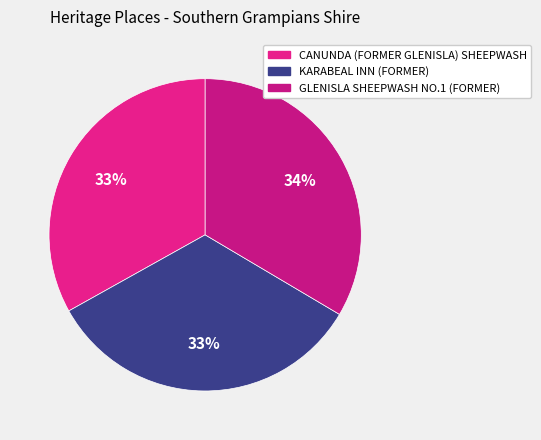

To the nearest percent, what percentage of the pie is GLENISLA SHEEPWASH NO.1 (FORMER)?

34%